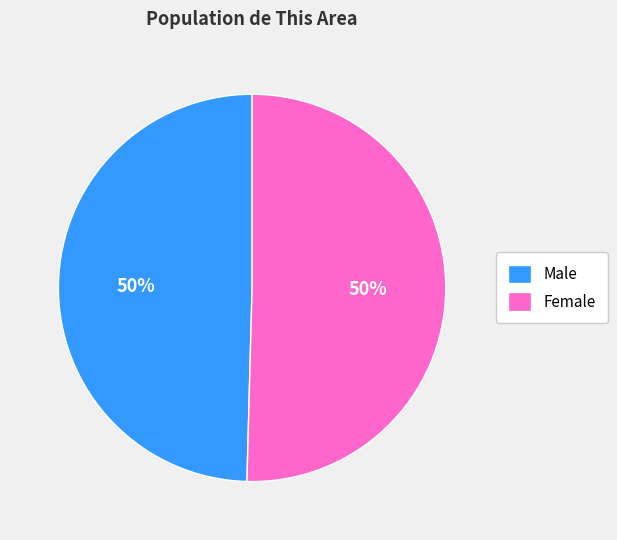

Approximately how many times larger is the value at Female compared to Male?

1.0